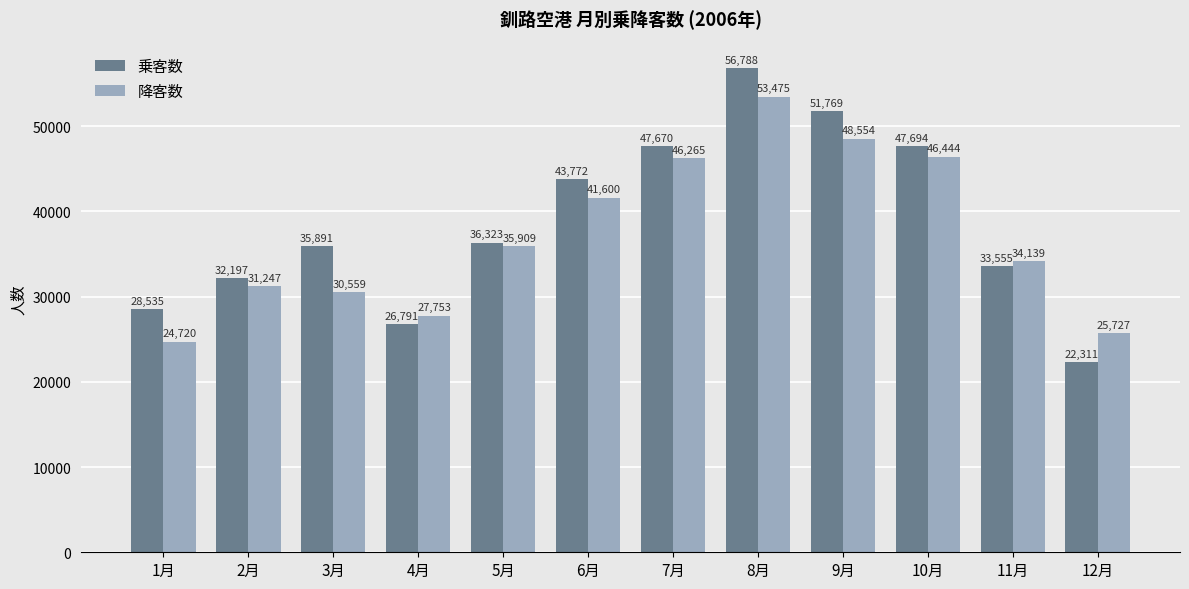

True or false: 降客数 has a value of 87771 at 8月.

False